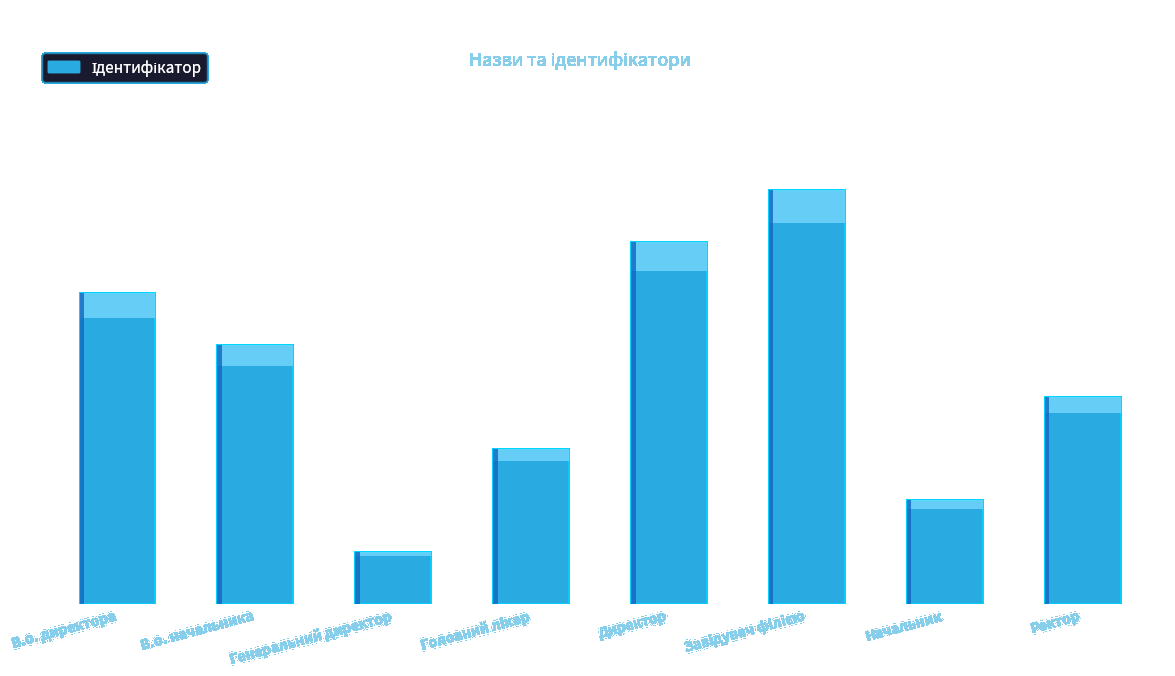

The chart shows a value of 8 at Завідувач філією. True or false?

True